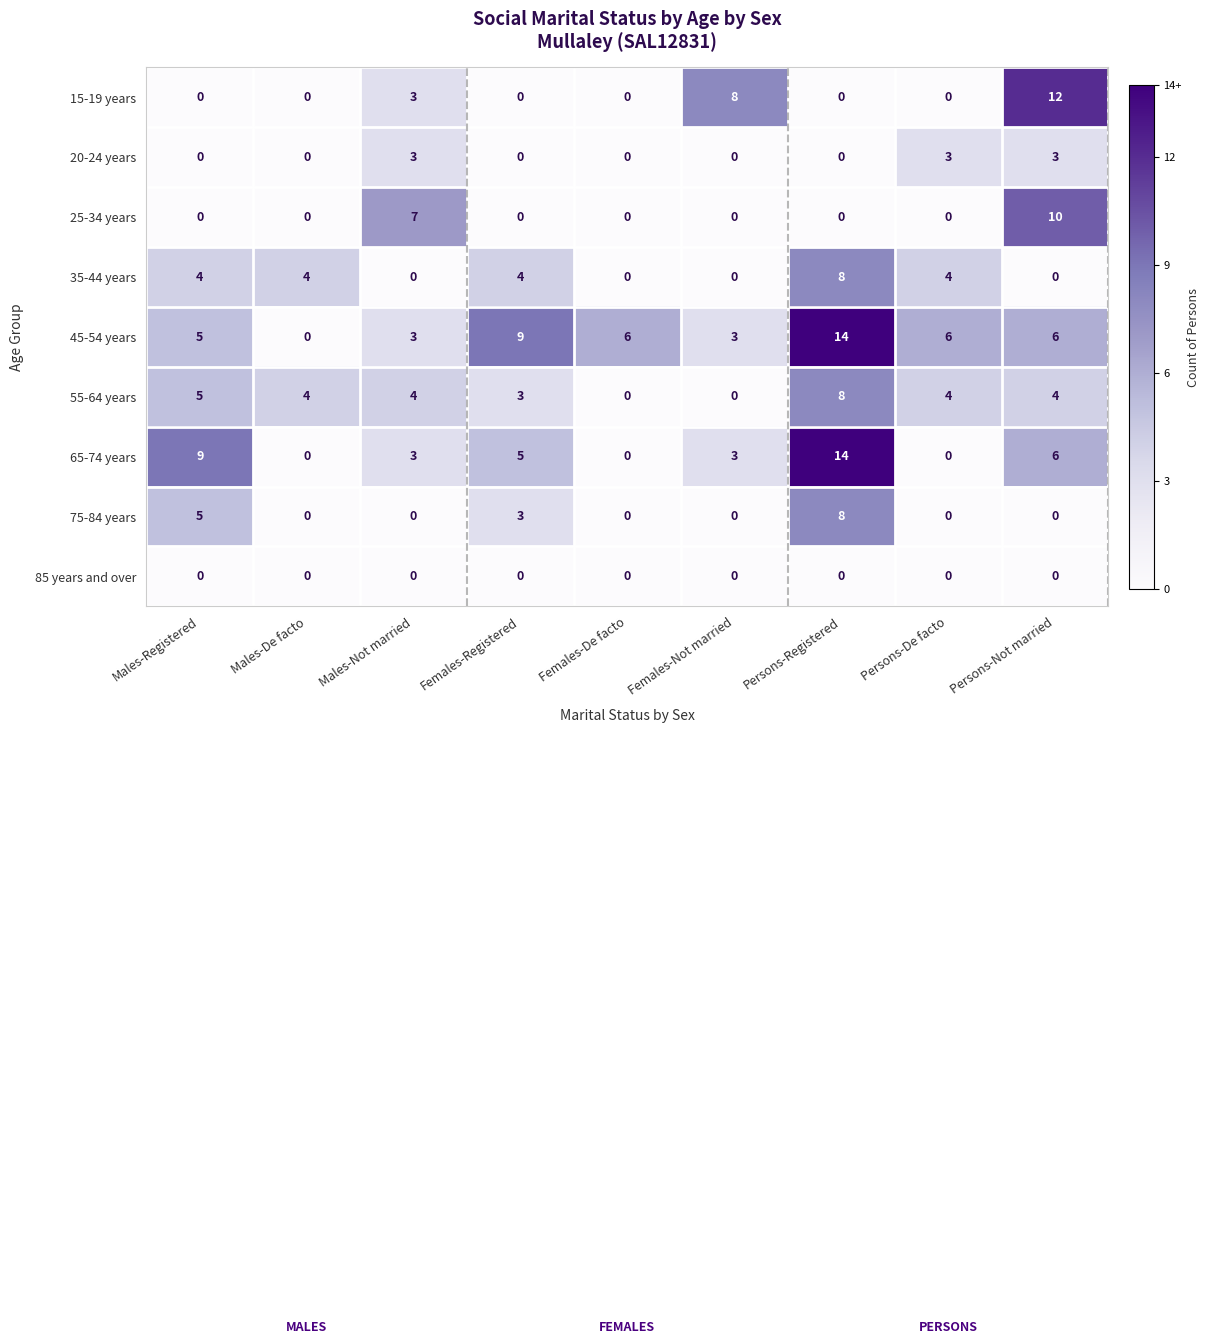

The value of 75-84 years at Females-Registered is 2. True or false?

False